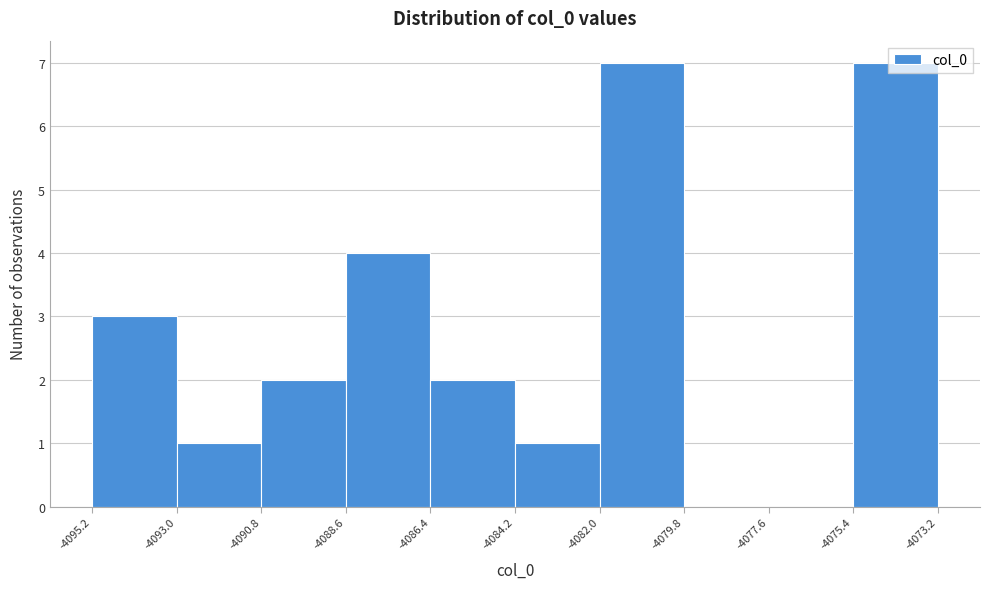

Reading left to right, transcribe this chart: for each bar, give the range it covers on the x-axis and its height. The values are not printed on the chart, so give them approximately, as read against the axis.

-4095.2 to -4093.0: 3
-4093.0 to -4090.8: 1
-4090.8 to -4088.6: 2
-4088.6 to -4086.4: 4
-4086.4 to -4084.2: 2
-4084.2 to -4082.0: 1
-4082.0 to -4079.8: 7
-4079.8 to -4077.6: 0
-4077.6 to -4075.4: 0
-4075.4 to -4073.2: 7